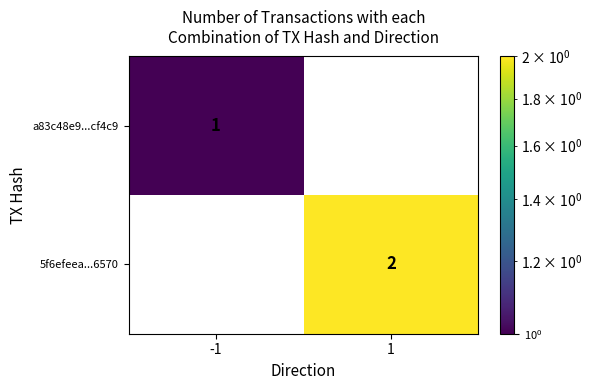

The a83c48e9...cf4c9 series shows 1.6 at -1. True or false?

False